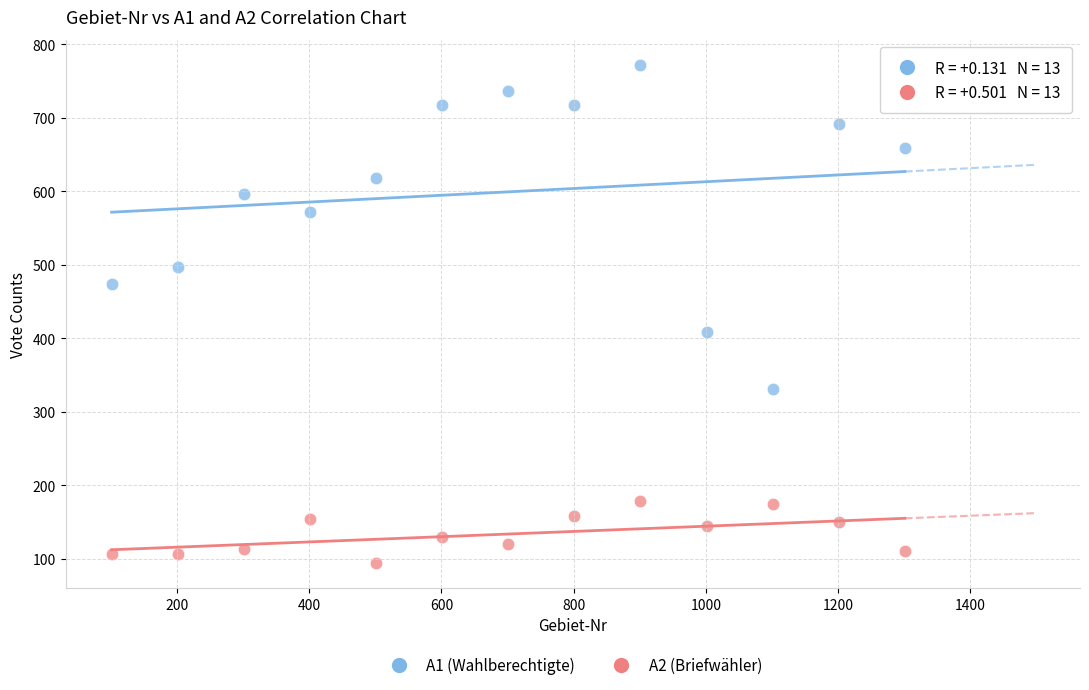

Across all data points, what is the range of X values (max minus min)?

1200